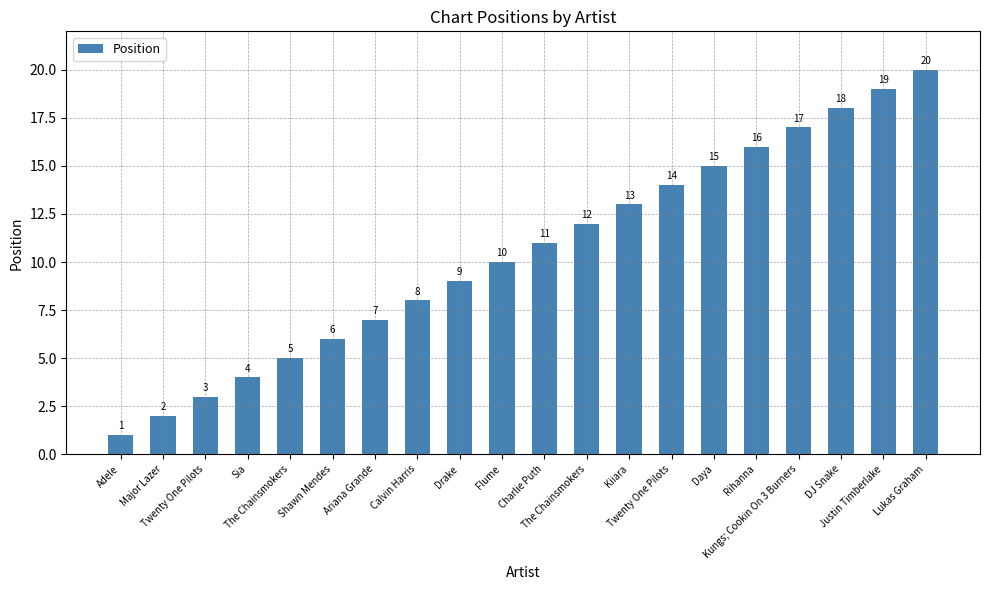

Rank the categories by value from lowest to highest.

Adele, Major Lazer, Twenty One Pilots, Sia, The Chainsmokers, Shawn Mendes, Ariana Grande, Calvin Harris, Drake, Flume, Charlie Puth, The Chainsmokers, Kiiara, Twenty One Pilots, Daya, Rihanna, Kungs; Cookin On 3 Burners, DJ Snake, Justin Timberlake, Lukas Graham